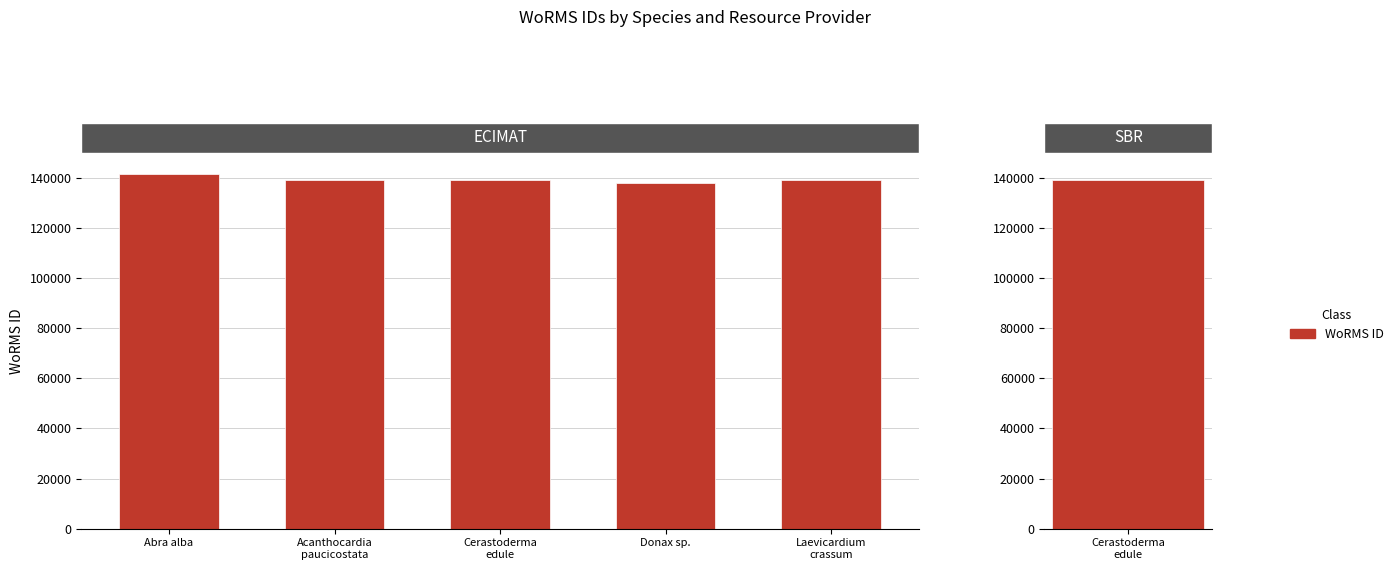

What is the smallest value displayed?

137906